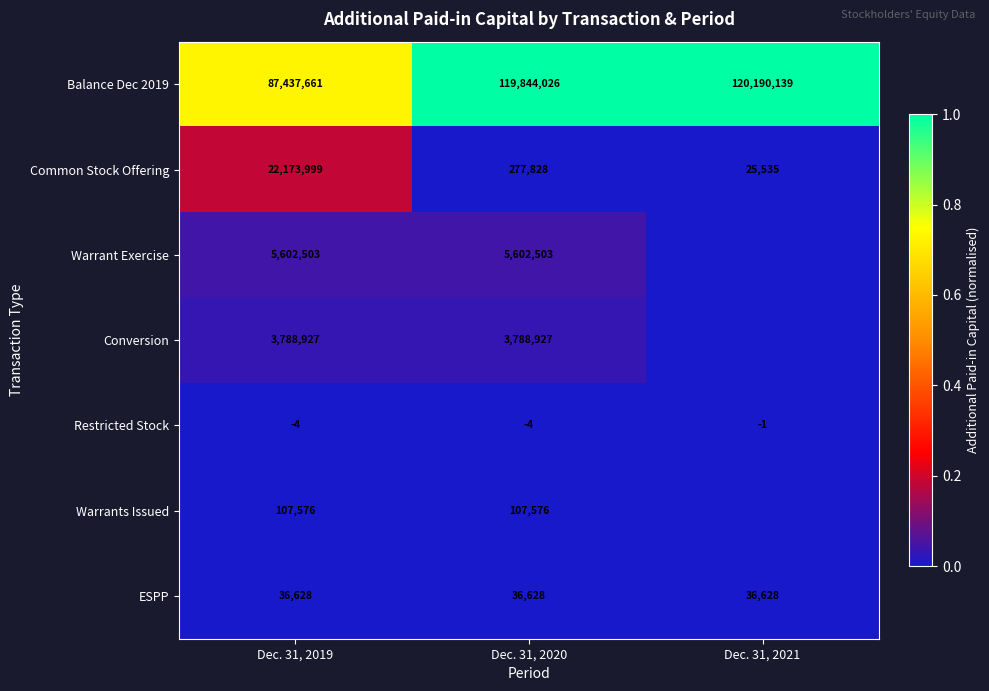

At Dec. 31, 2020, list the series in order from largest to smallest.

Balance Dec 2019, Warrant Exercise, Conversion, Common Stock Offering, Warrants Issued, ESPP, Restricted Stock